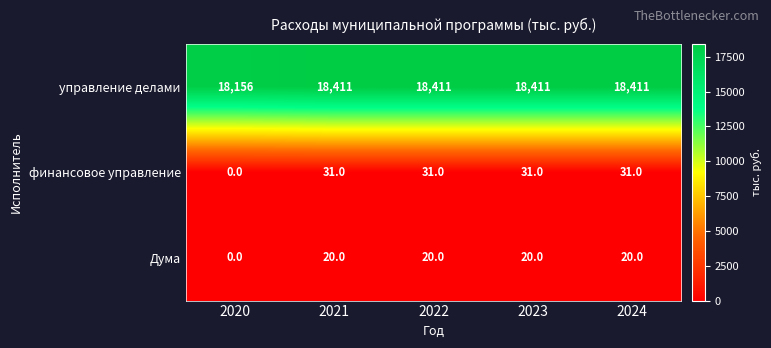

The Дума series shows 20 at 2024. True or false?

True